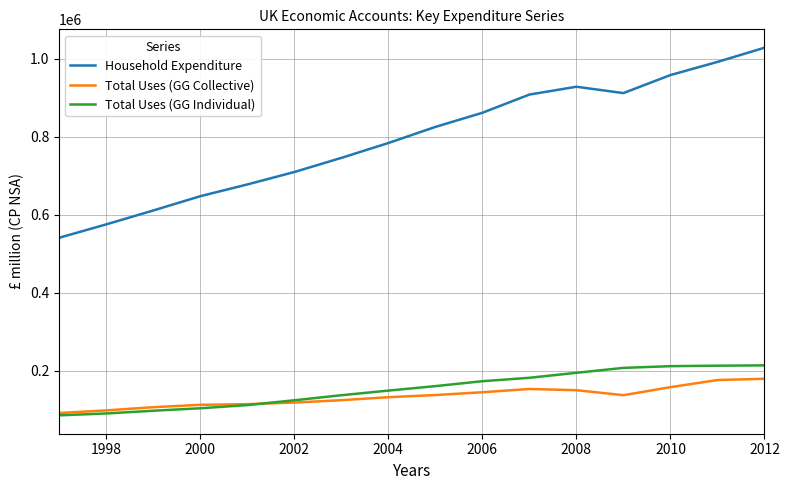

What is the difference between the second highest and second lowest values in the Total Uses (GG Individual) series?

122595